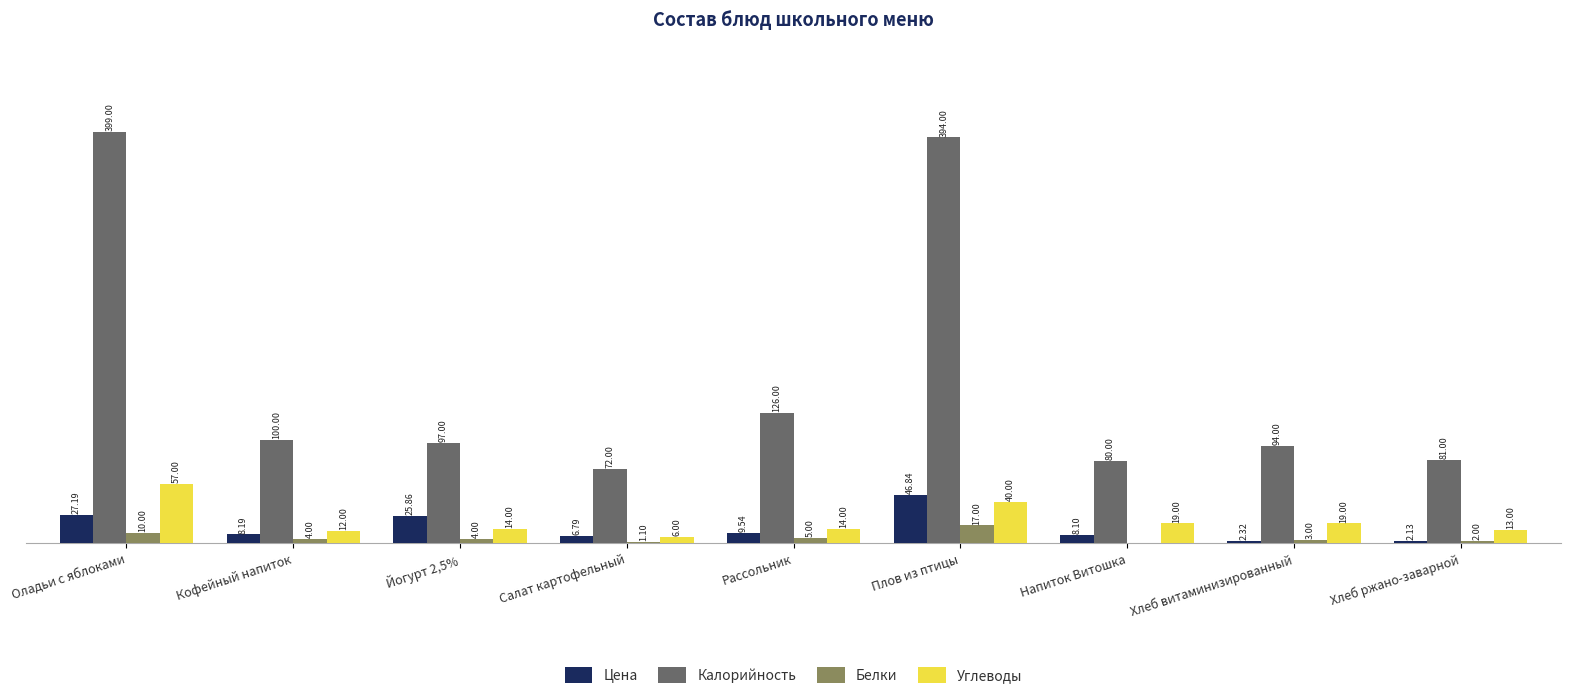

Which series has the largest total across all categories?

Калорийность